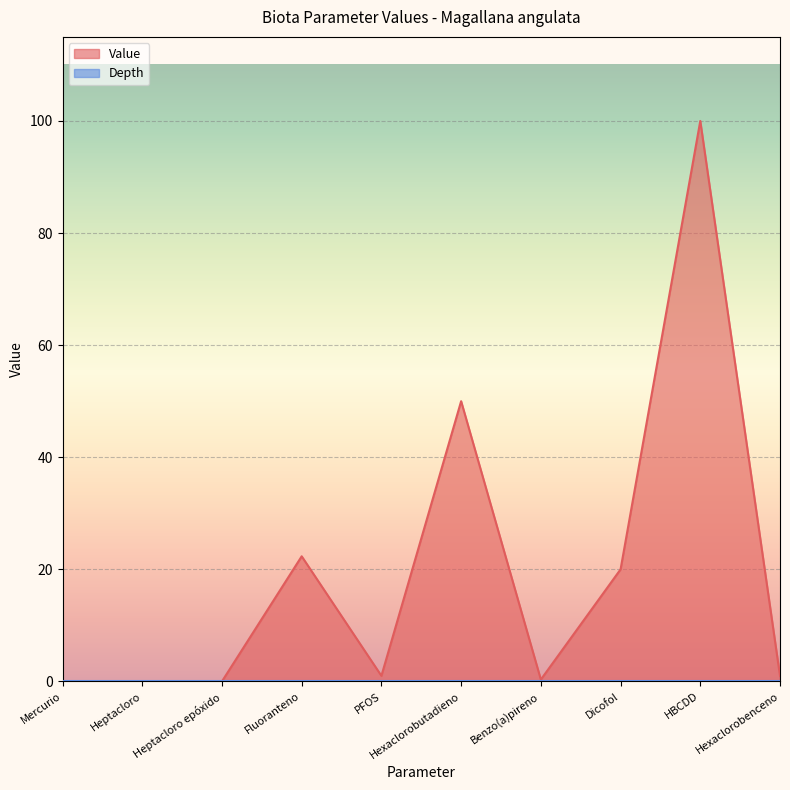

Rank the categories by value from highest to lowest.

HBCDD, Hexaclorobutadieno, Fluoranteno, Dicofol, PFOS, Hexaclorobenceno, Benzo(a)pireno, Mercurio, Heptacloro epóxido, Heptacloro